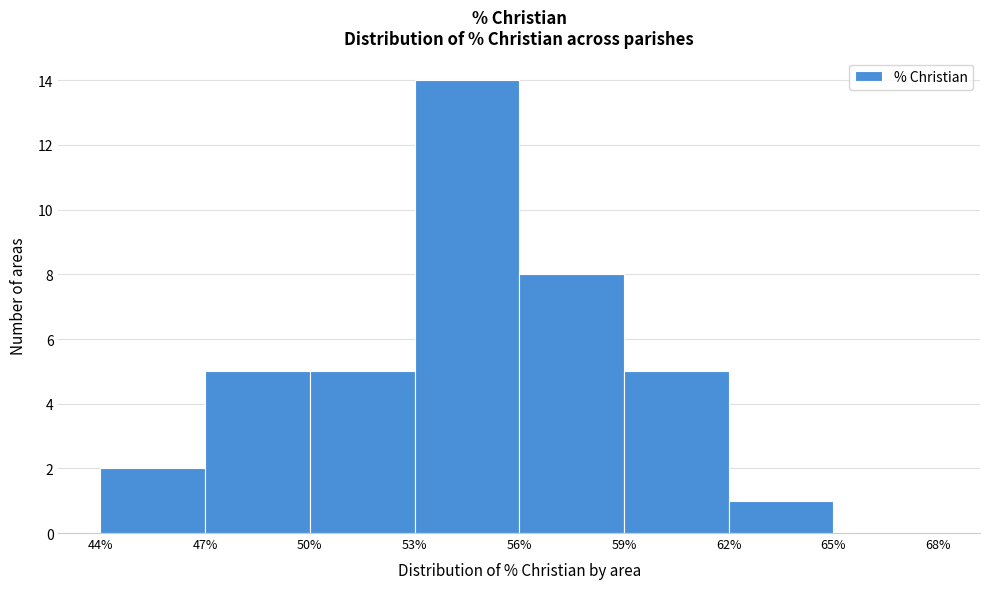

Reading left to right, list every bar in this chart as the range it spans on the x-axis followed by its height. The values are not printed on the chart, so give them approximately, as read against the axis.

44% to 47%: 2
47% to 50%: 5
50% to 53%: 5
53% to 56%: 14
56% to 59%: 8
59% to 62%: 5
62% to 65%: 1
65% to 68%: 0